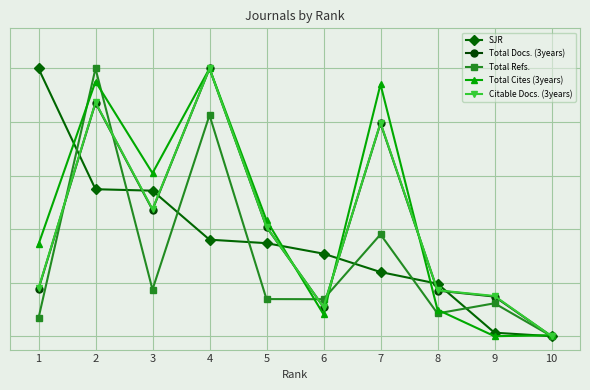

True or false: Total Cites (3years) and Total Refs. intersect in this chart.

True